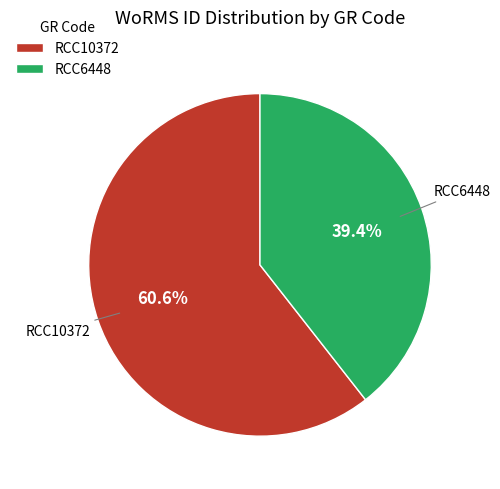

Which category has the smallest portion of the pie?

RCC6448